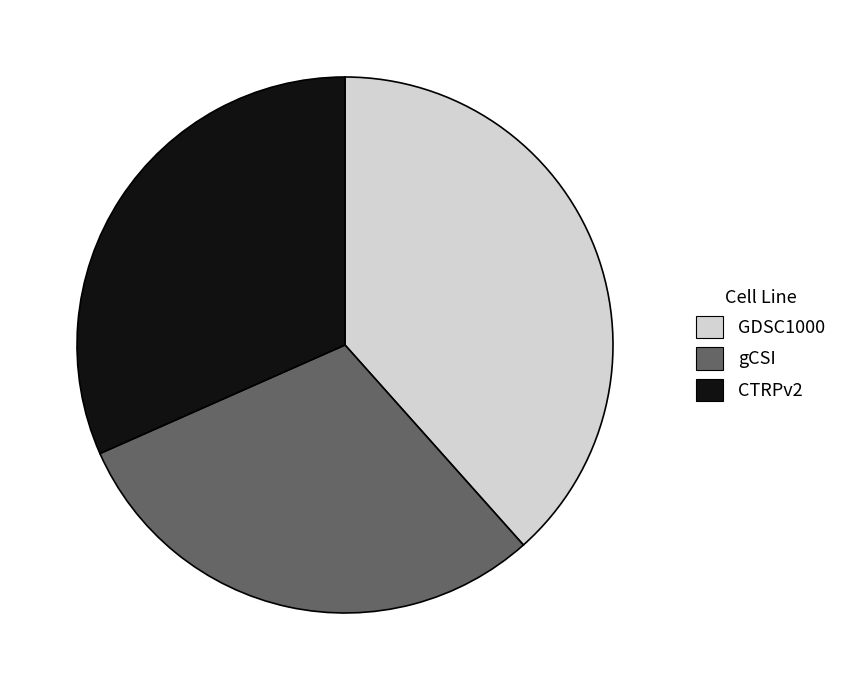

Which slice is the smallest?

gCSI